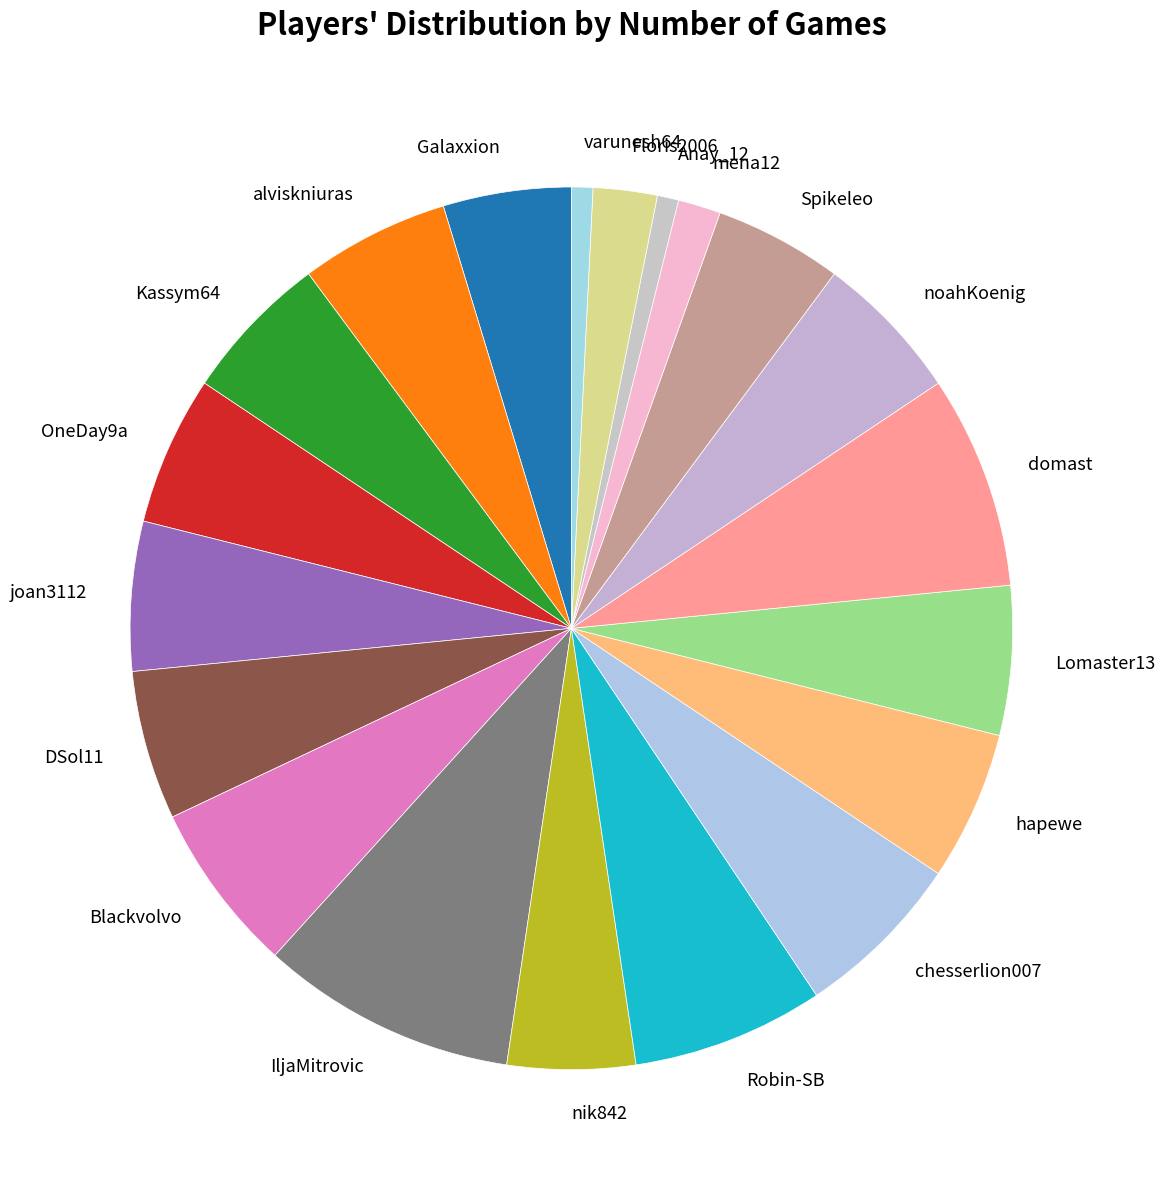

Count the number of slices in the pie.

20